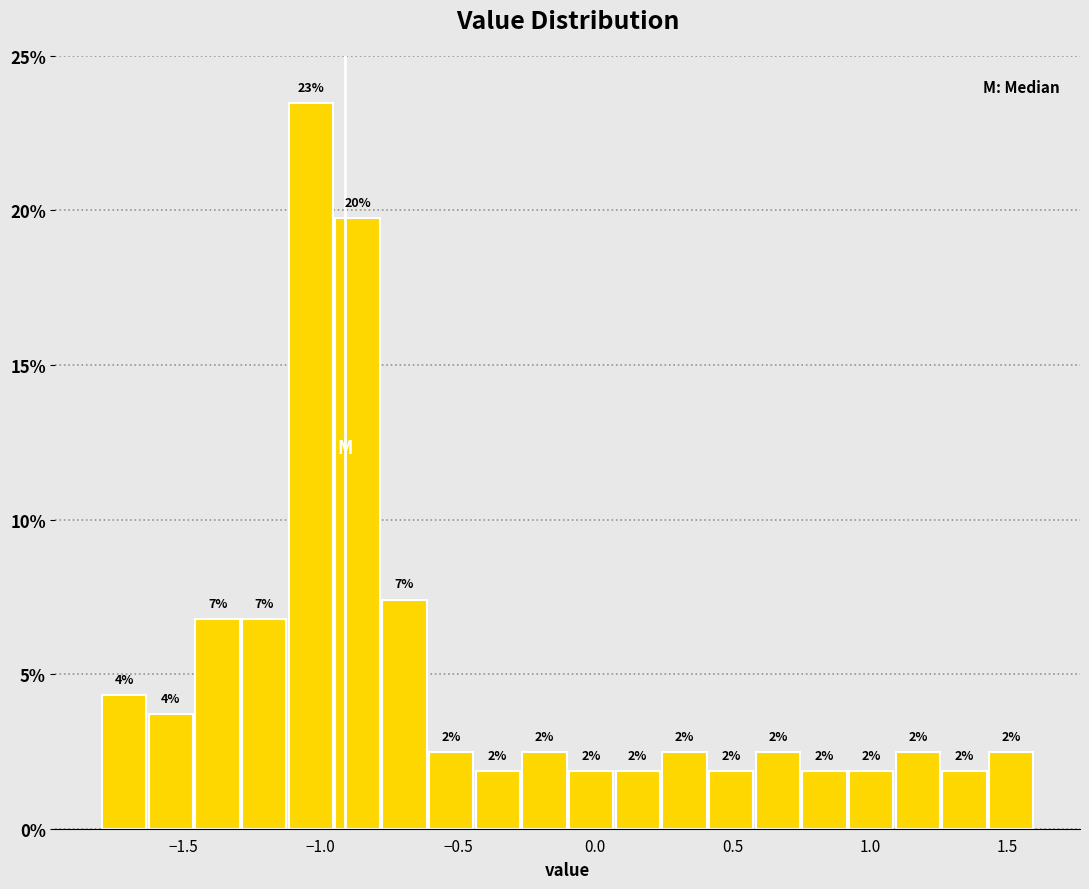

Read against the x-axis, roughly where is the centre of the tallest bar?

-1.05